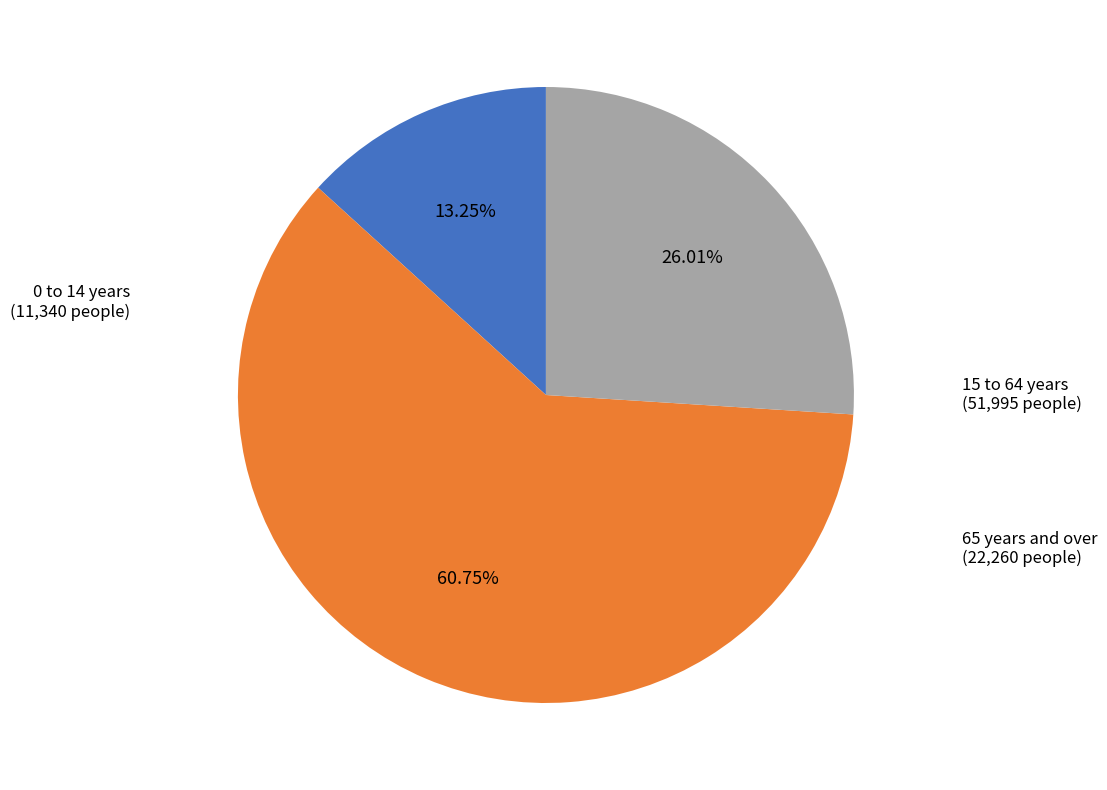

How many segments does this pie chart have?

3